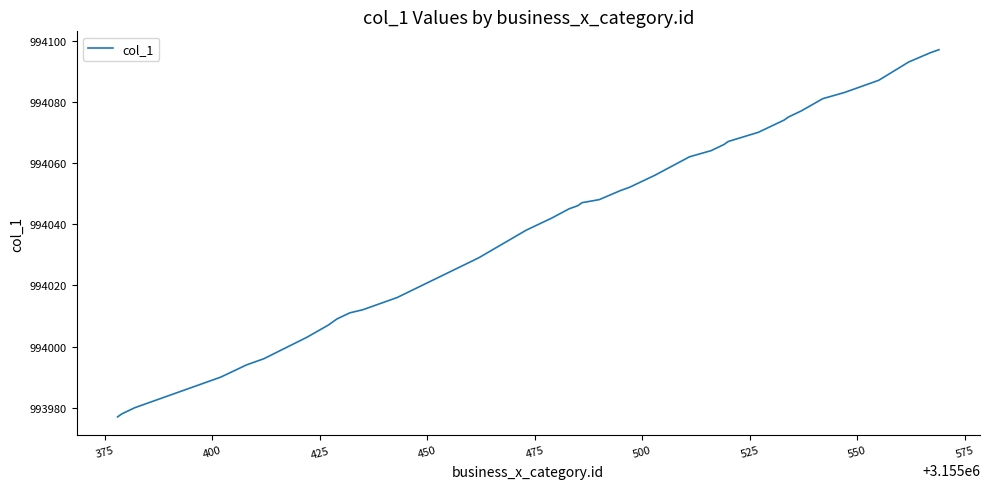

What is the maximum value shown in the chart?

994097